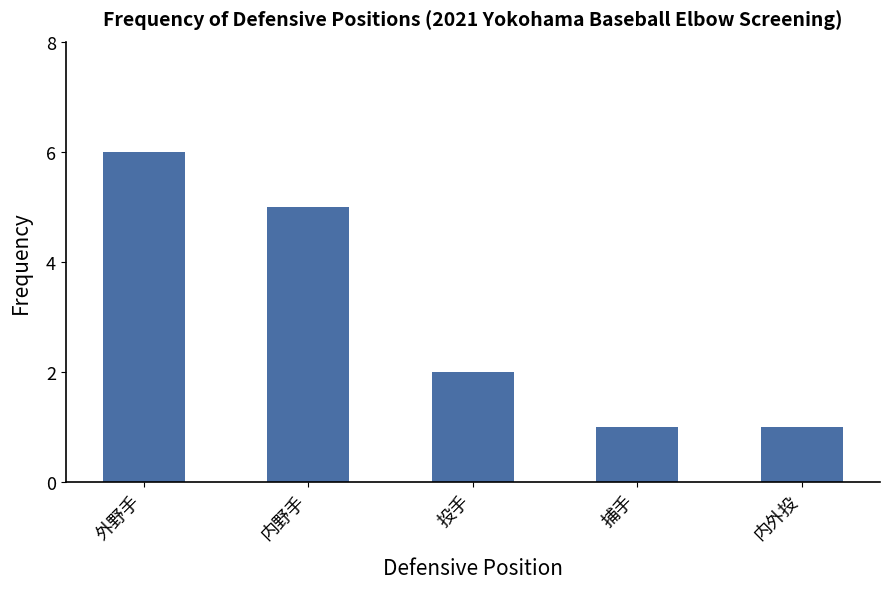

Which has a higher value, 投手 or 内野手?

内野手